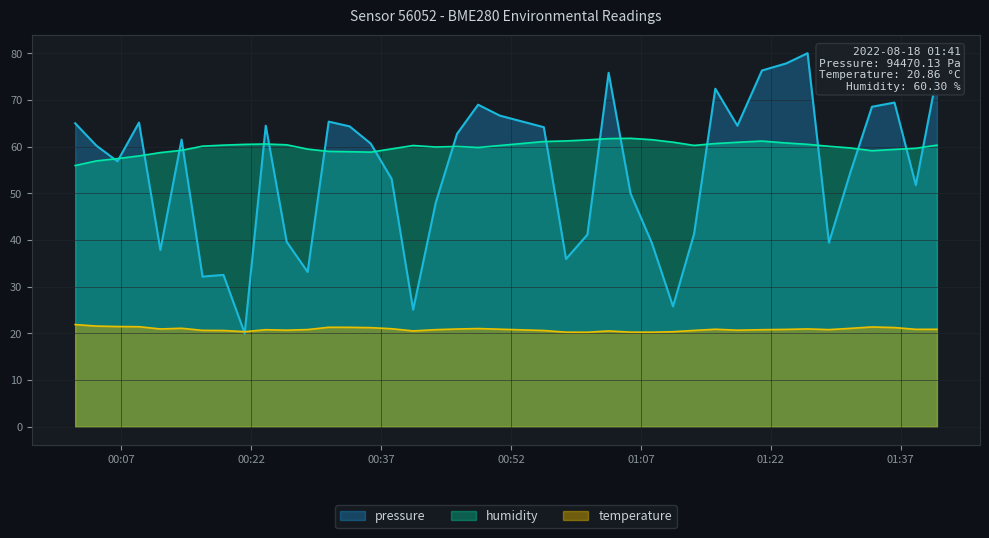

Count the number of data series in this chart.

3